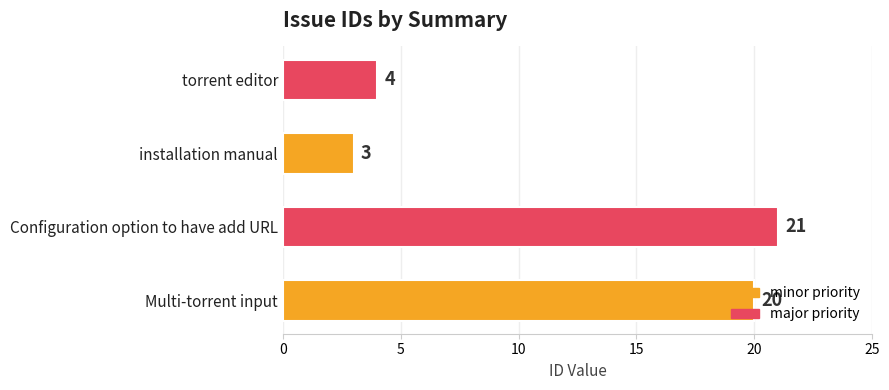

What is the approximate value at Configuration option to have add URL, to the nearest 10?

20